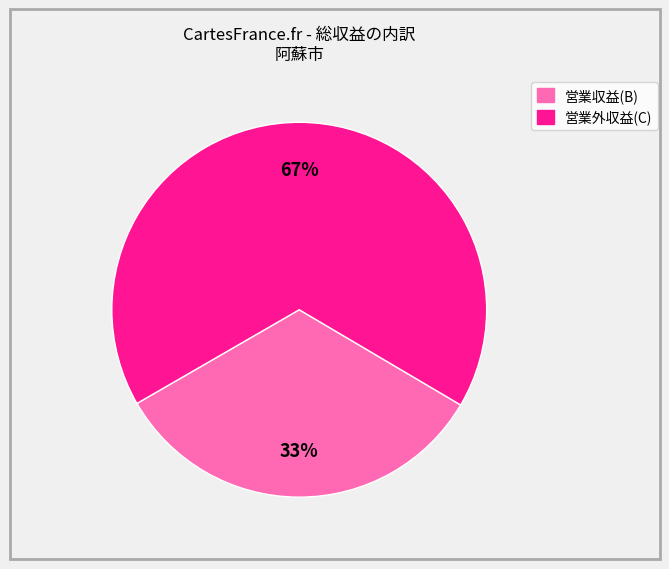

To the nearest percent, what portion does 営業収益(B) represent?

33%